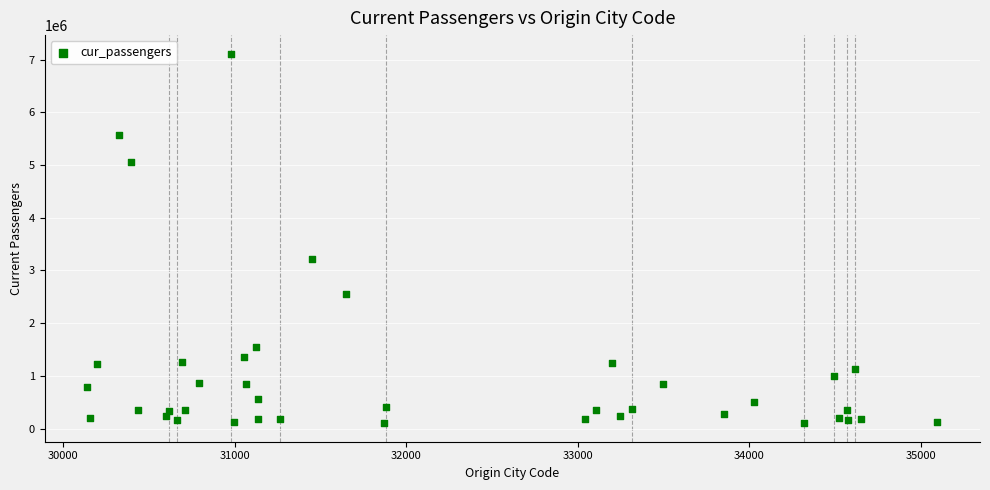

What Y value in the scatter plot is closest to 3607750?

3222250